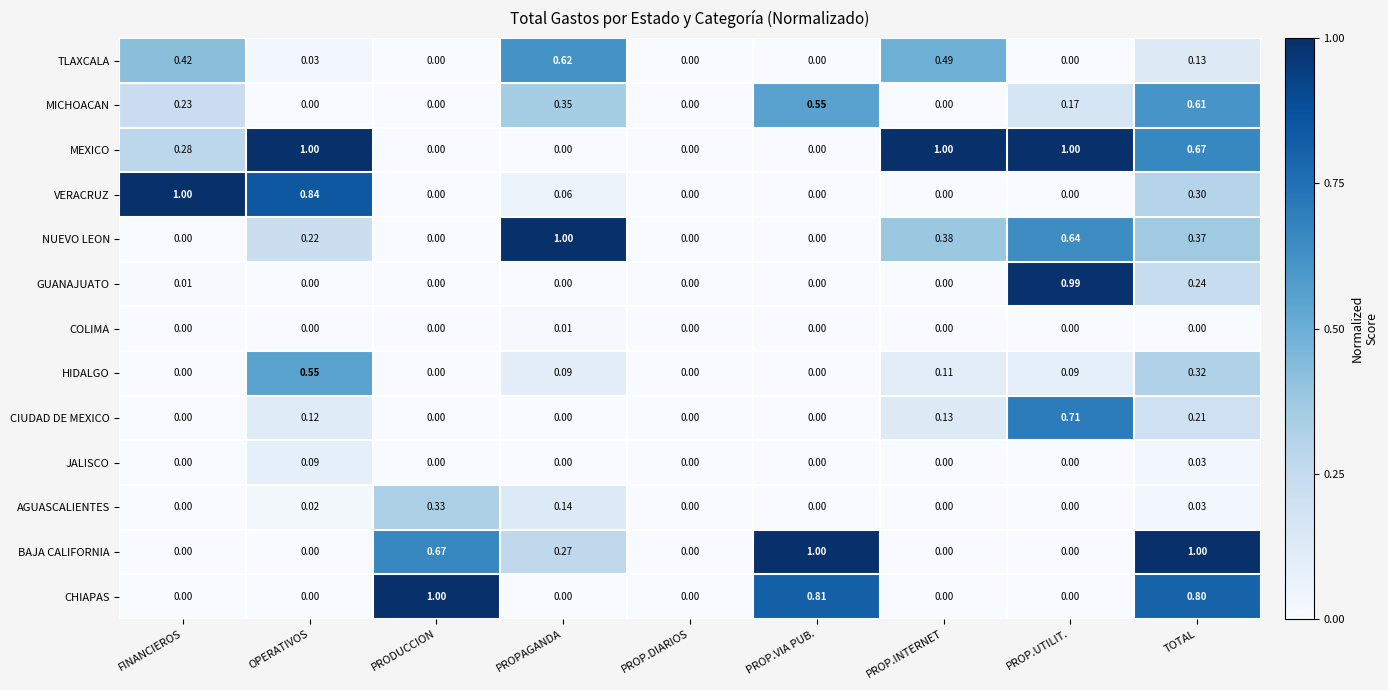

Between PROPAGANDA and PROP.DIARIOS, which series saw the biggest shift?

NUEVO LEON